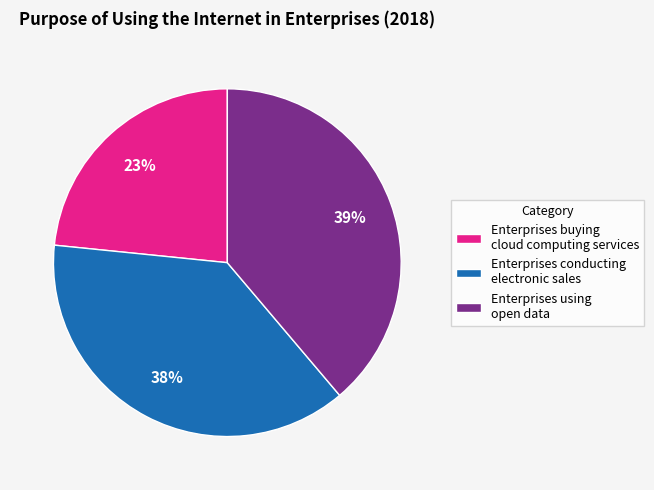

Is it true that Enterprises buying cloud computing services is 23% of the pie?

True